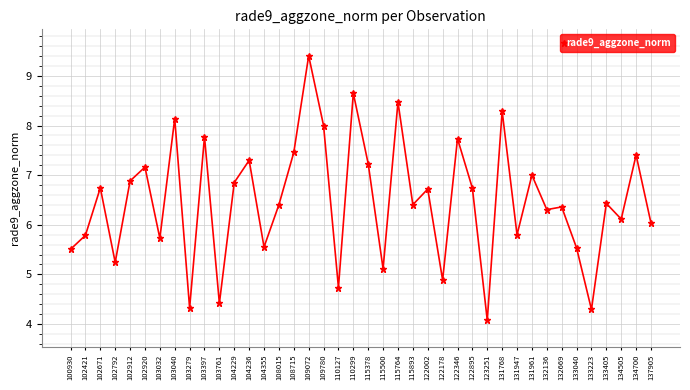

Which has a higher value, 104229 or 102421?

104229